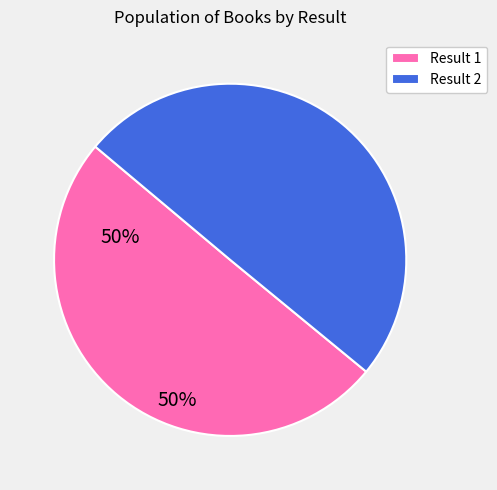

Is the sum of Result 1 and Result 2 greater than half?

Yes